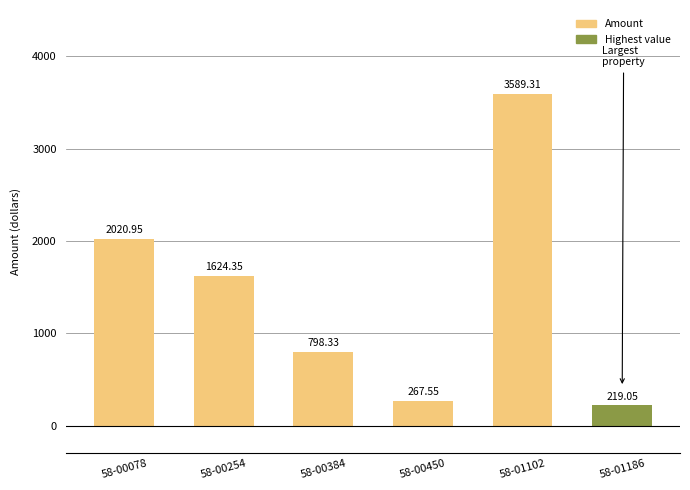

What is the ratio of the value at 58-00254 to the value at 58-01186?

7.4